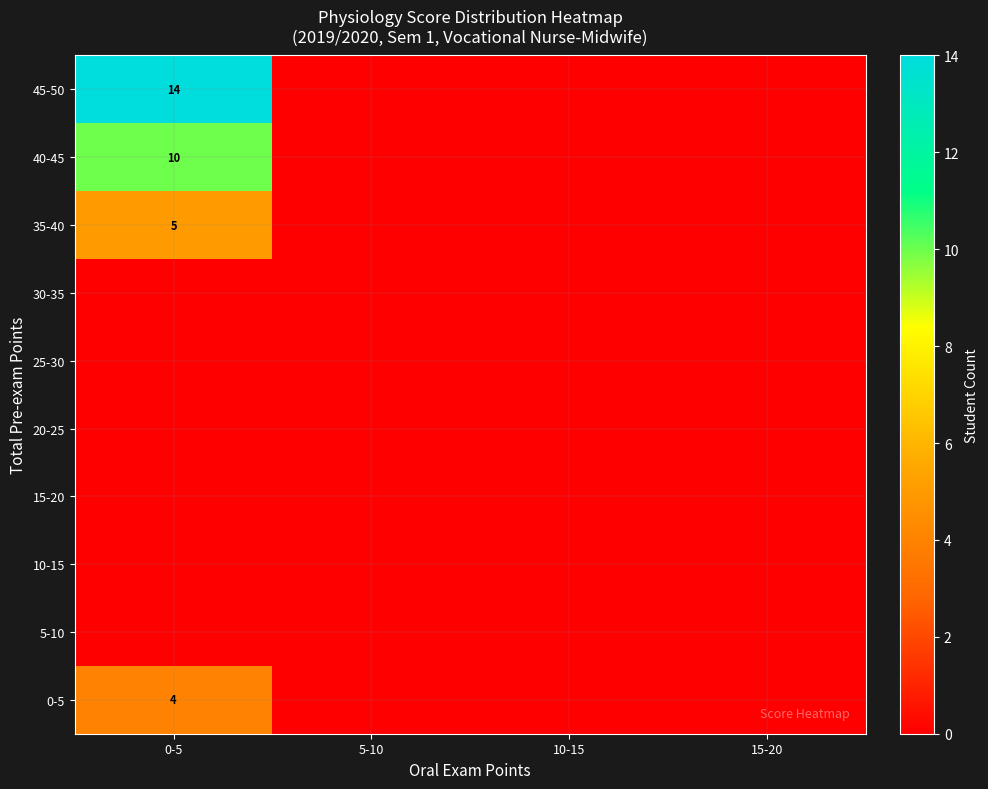

At which label does 0-5 reach its peak?

0-5